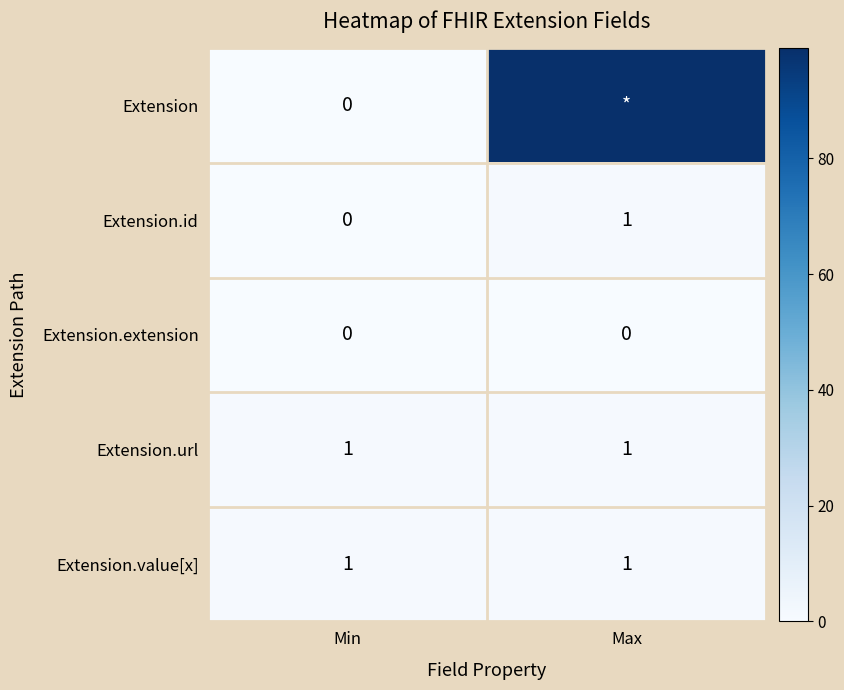

Is it true that Extension.url equals 1 at Min?

True